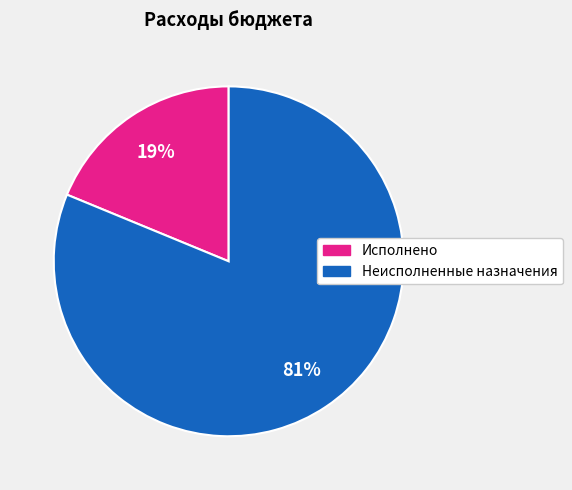

Count the number of slices in the pie.

2